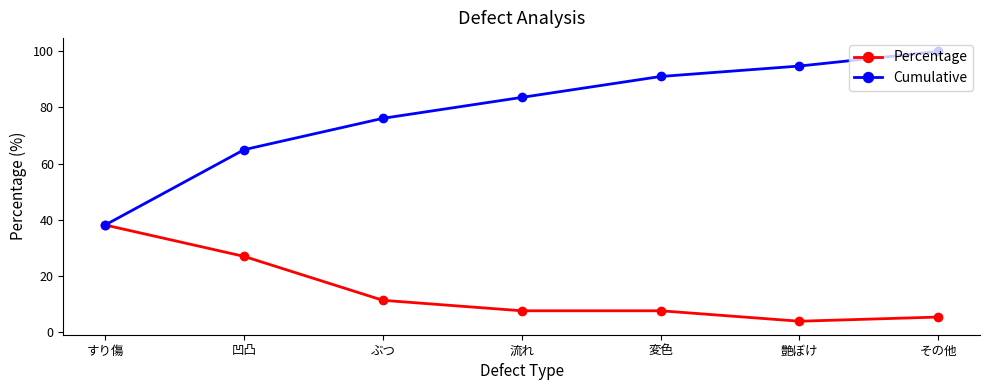

What is the difference between the maximum and minimum values in the Percentage series?

34.3